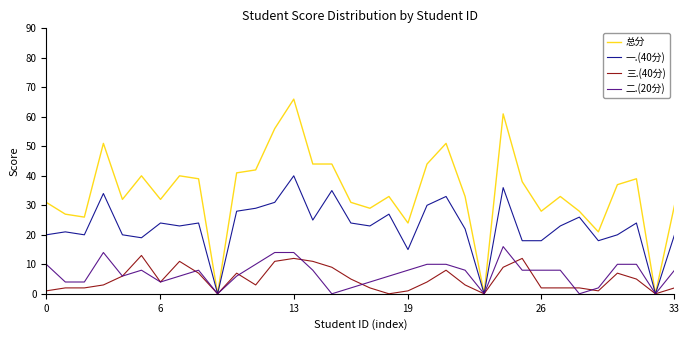

Which series has the largest range (max minus min)?

总分